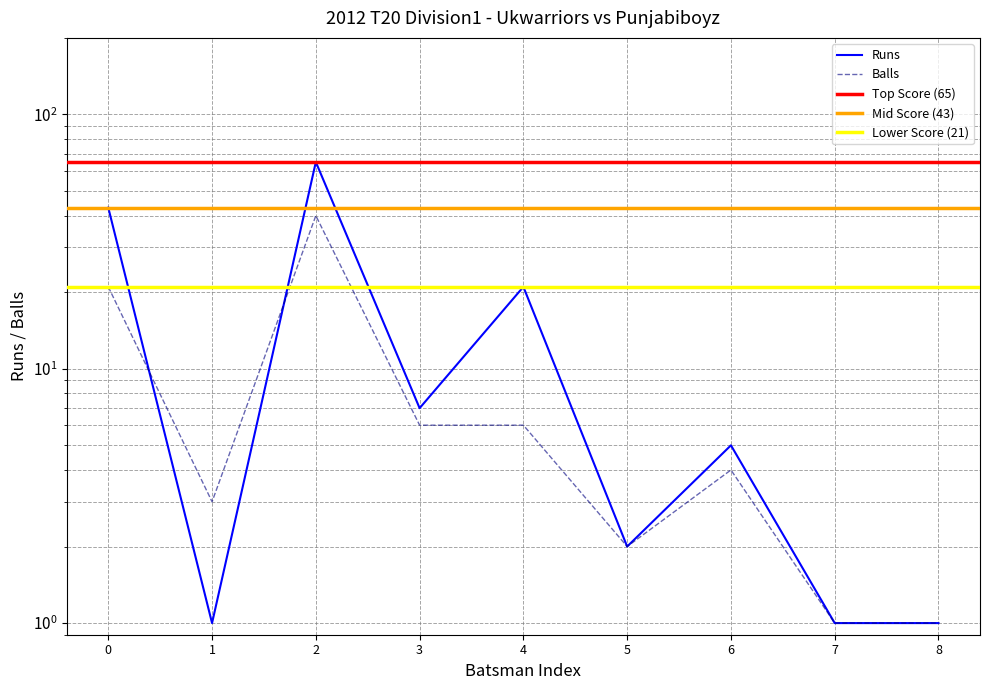

Does the chart have visible grid lines?

Yes